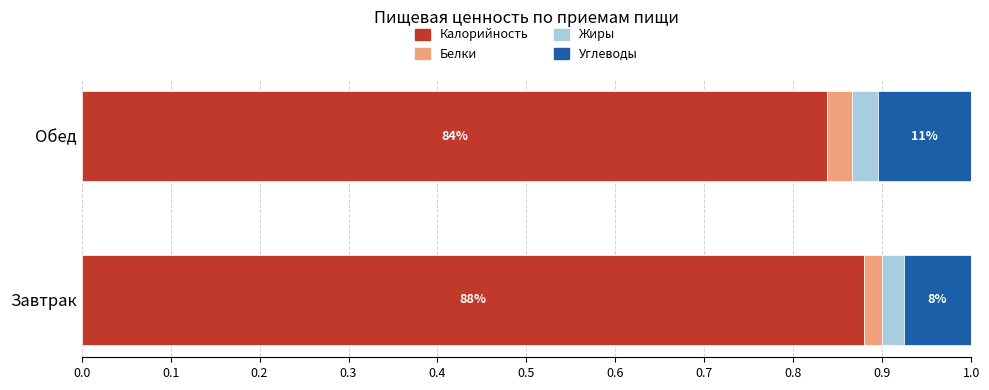

What are all the series names shown in the legend?

Калорийность, Белки, Жиры, Углеводы